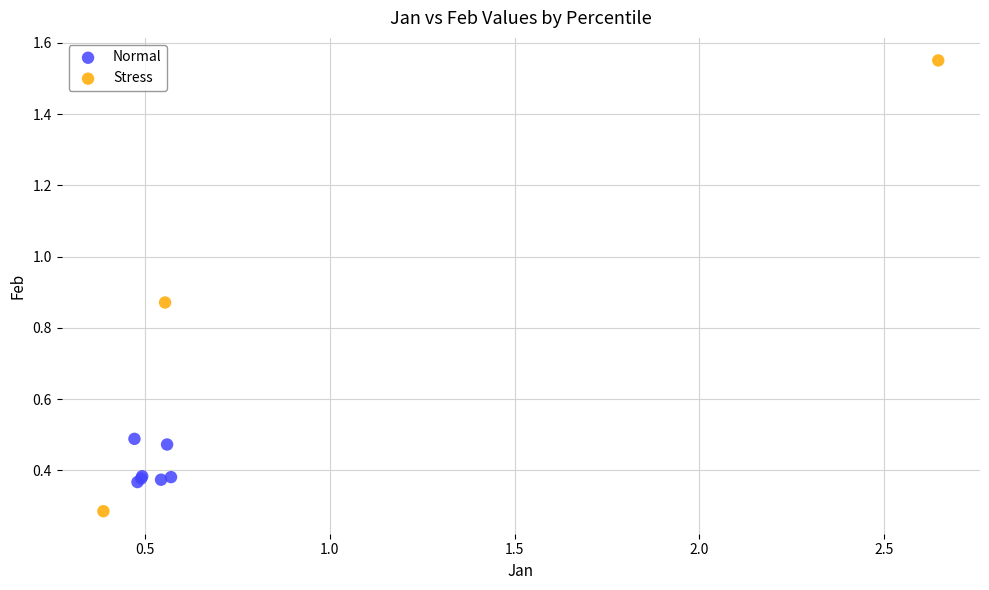

Which series has the largest Y range (max minus min)?

Stress